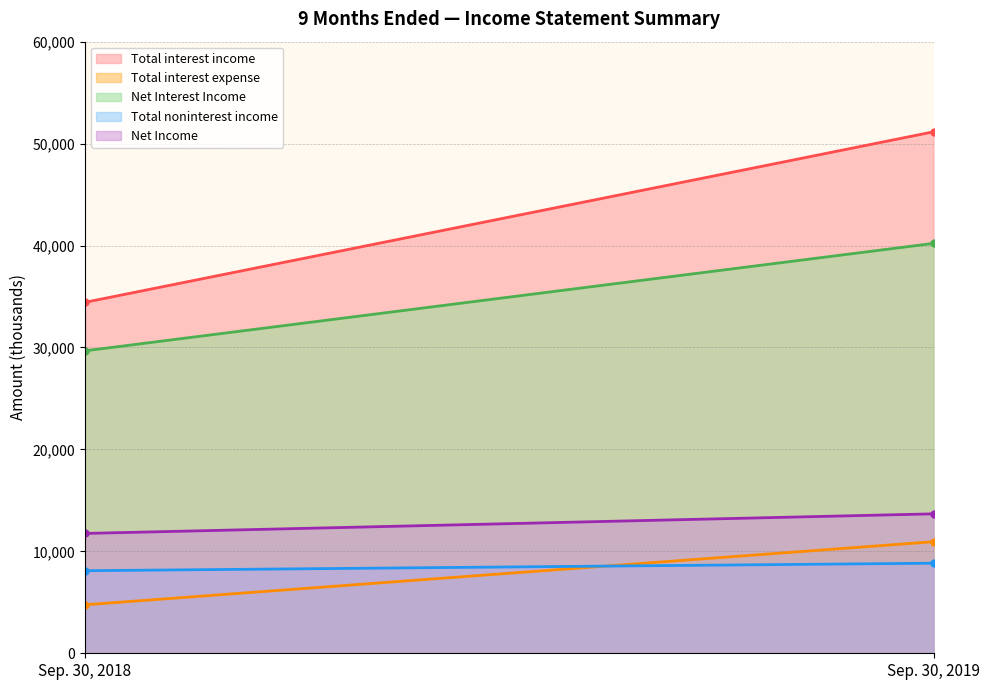

What is the difference between the Net Interest Income values at Sep. 30, 2018 and Sep. 30, 2019?

10540